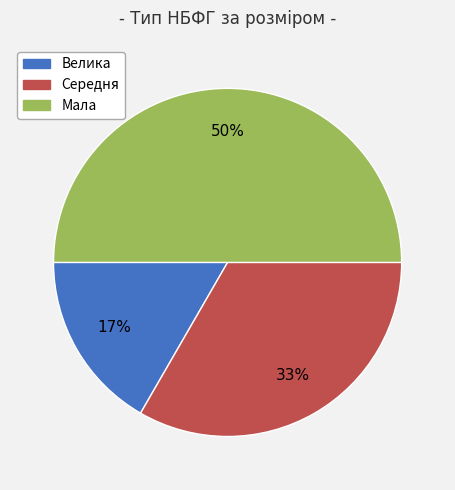

Rank the categories by value from highest to lowest.

Мала, Середня, Велика